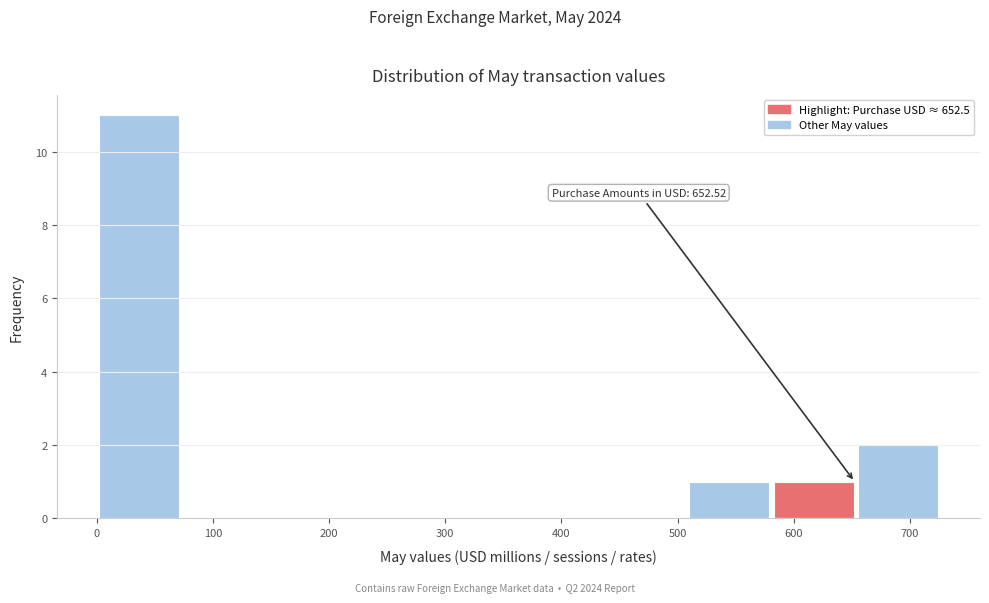

Over which range of the x-axis is the bar tallest?

0 to 70